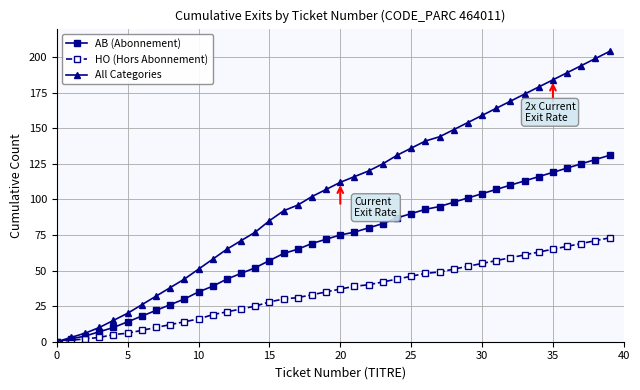

True or false: All Categories has more than 2 points higher than both neighbors.

False